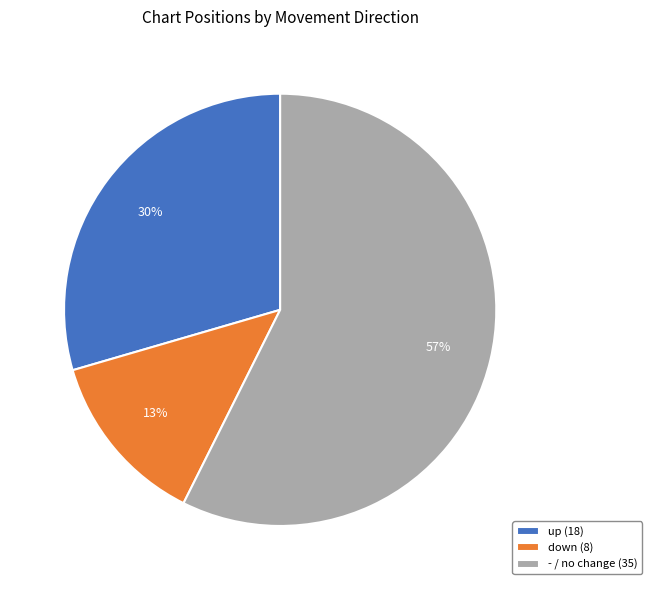

Approximately how many times larger is the value at - compared to up?

1.9